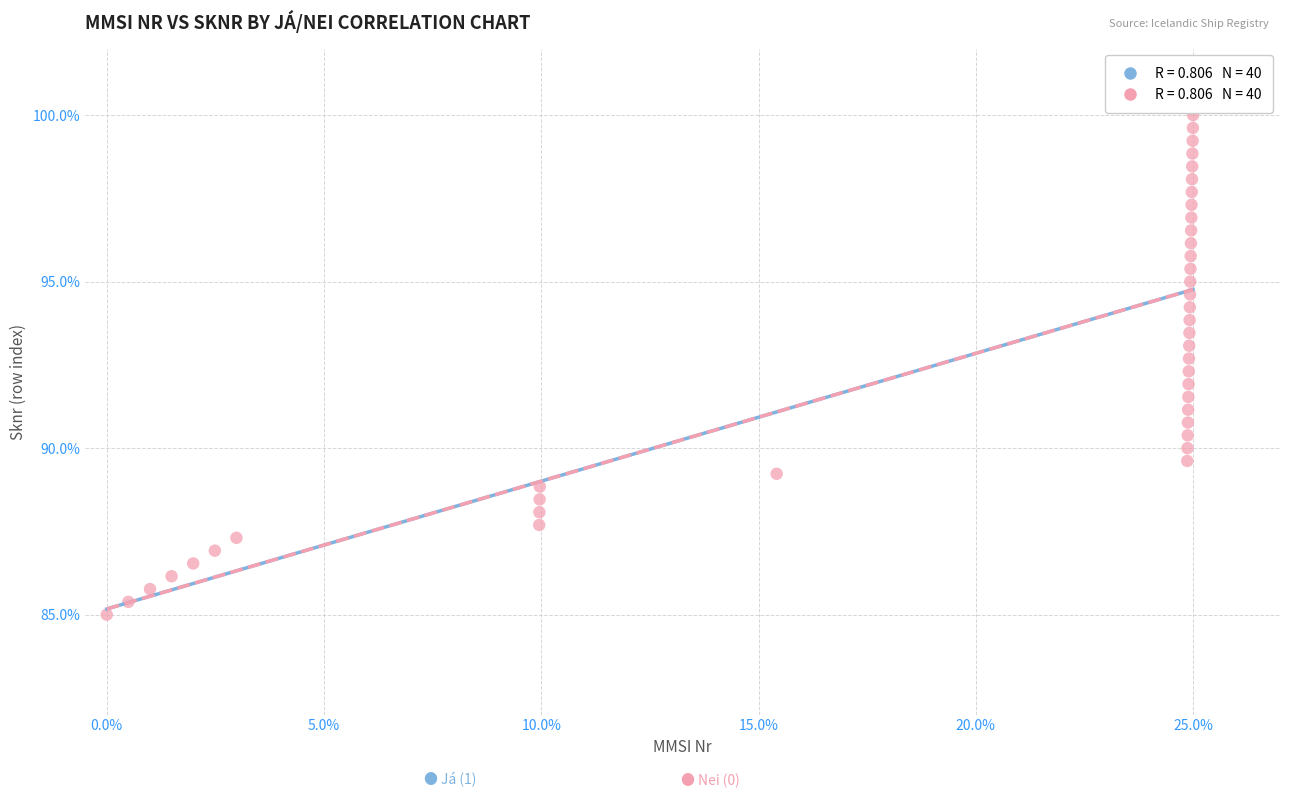

What is the range of Y values (max minus min)?

15.0